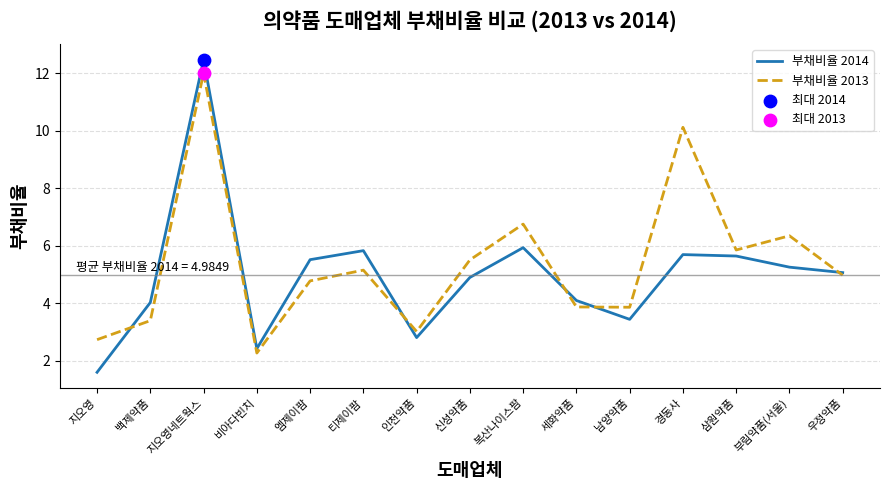

What is the total value across all series at 복산나이스팜?

12.7